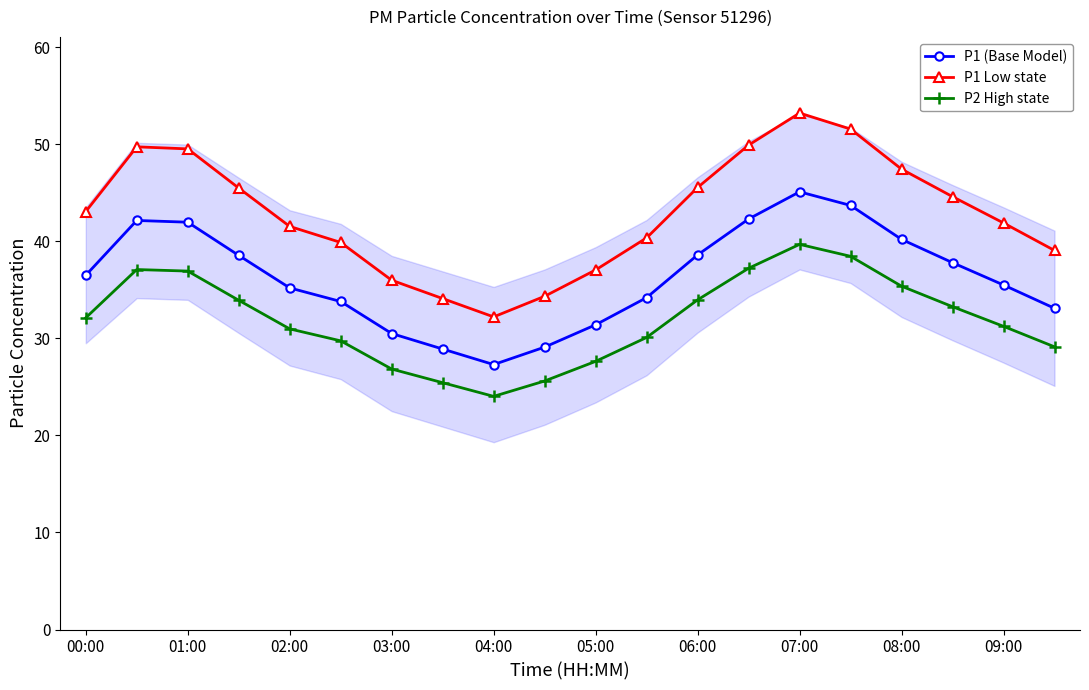

True or false: P2 High state and P1 Low state cross at least once.

False